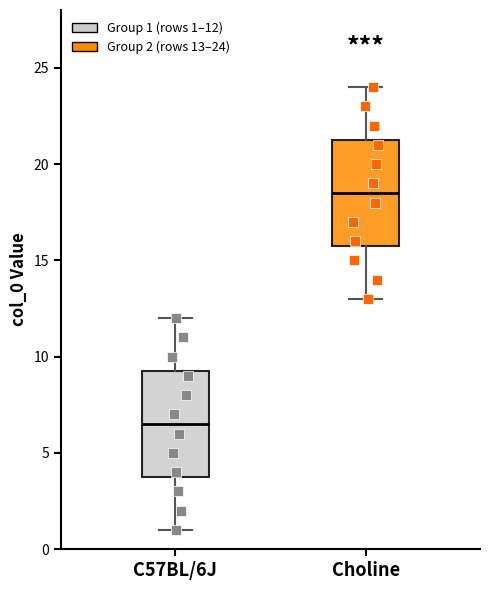

Where does the upper whisker of the box for Choline end on the y-axis? The values are not printed on the chart, so give them approximately, as read against the axis.

24.0